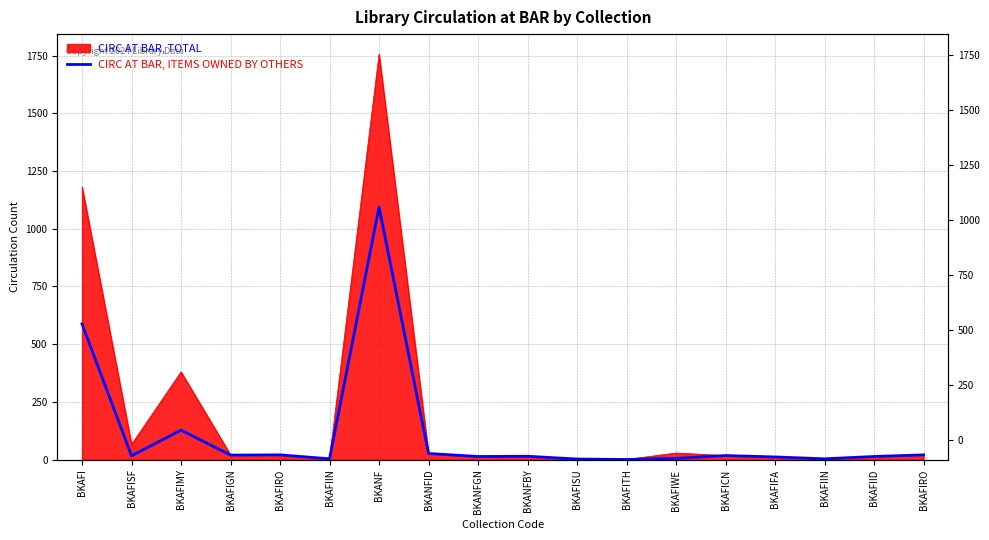

How many values exceed 17?

8